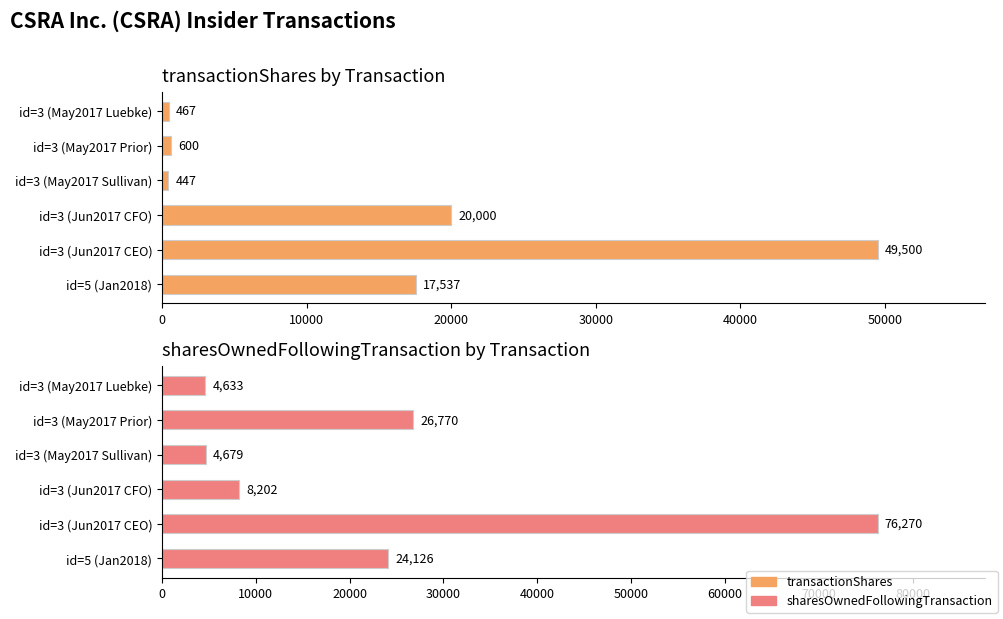

The value of sharesOwnedFollowingTransaction at id=5 (Jan2018) is 11027. True or false?

False